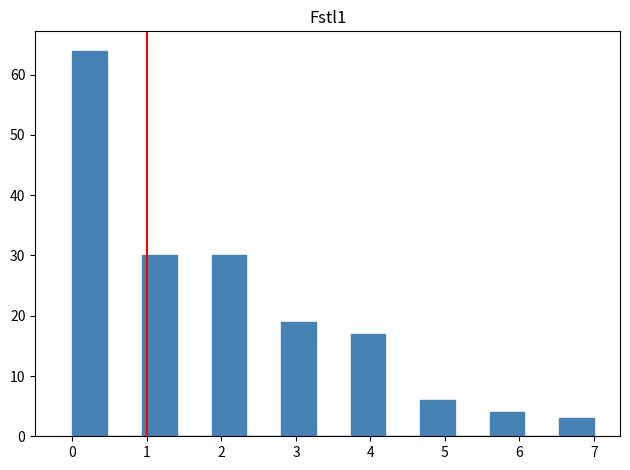

What is the height of the bar covering 0.0 to 0.5 on the x-axis? Neither the bar edges nor the heights are printed on the chart, so give them approximately, as read against the axes.

64